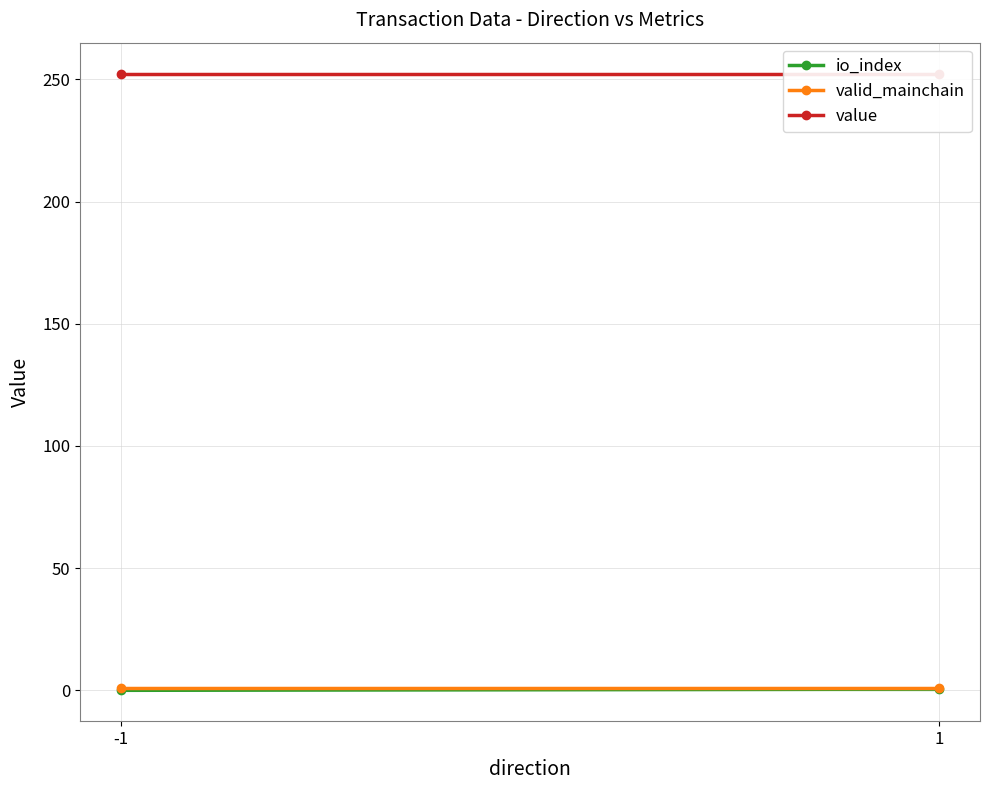

Read the value value at 1.

252.4